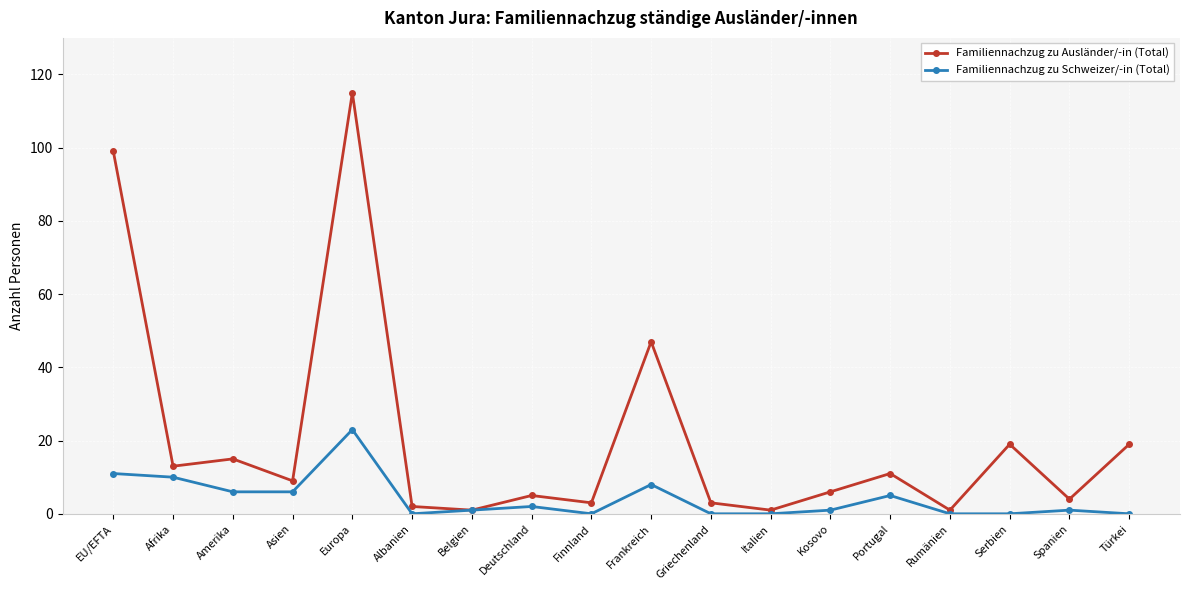

What is the greatest value displayed?

115